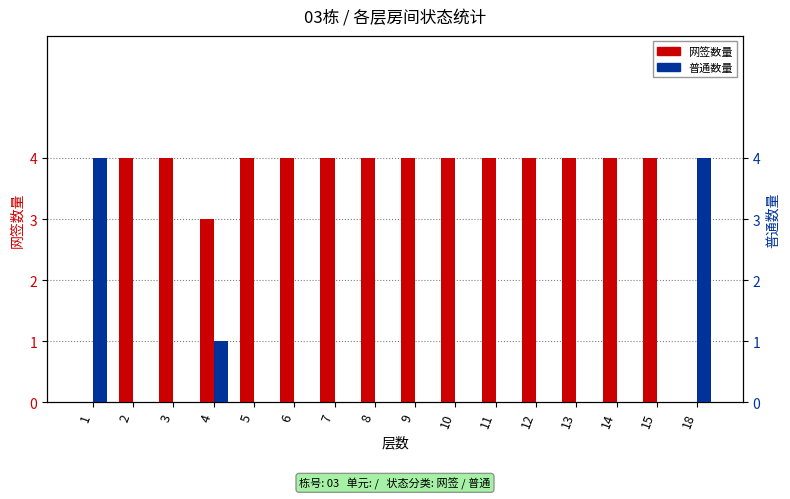

Where is 普通数量 nearest to the value 2?

4